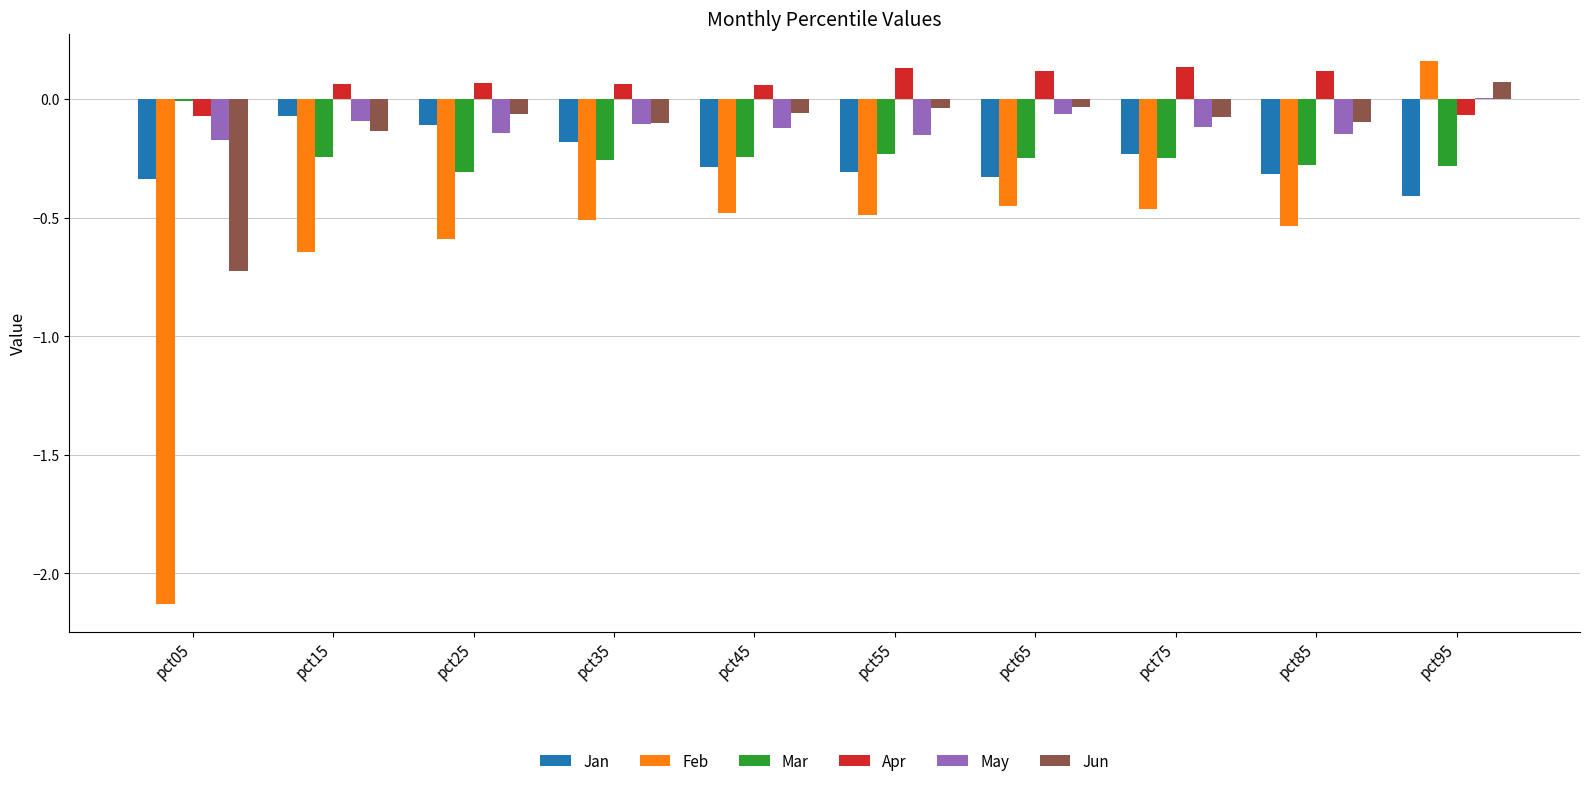

True or false: Jun has a value of -0.1 at pct45.

True